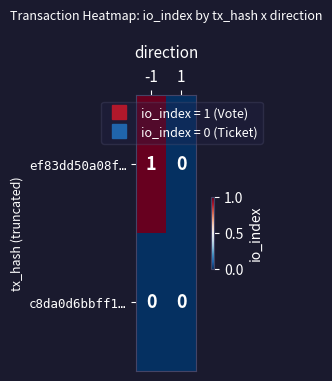

Which series changed the most between -1 and 1?

ef83dd50a08f…